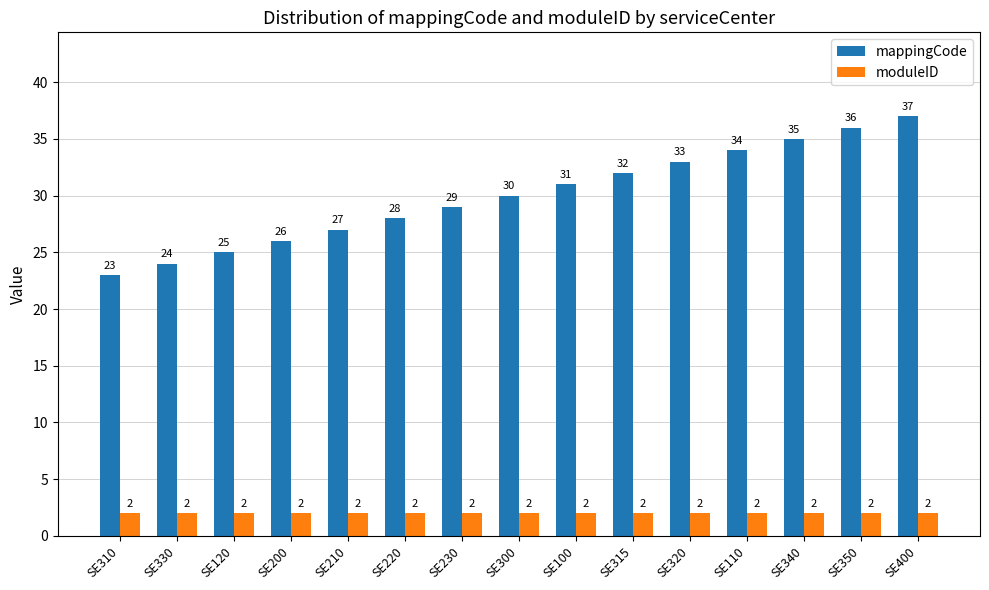

The mappingCode series shows 31 at SE100. True or false?

True